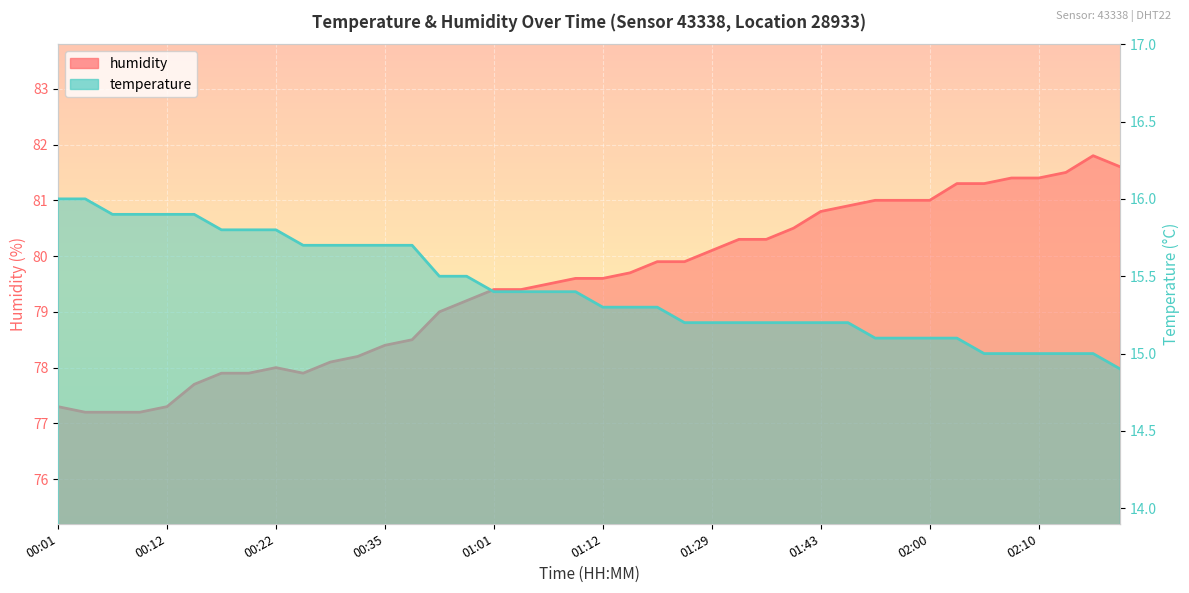

What is the label of the 30th point from the right?

00:27